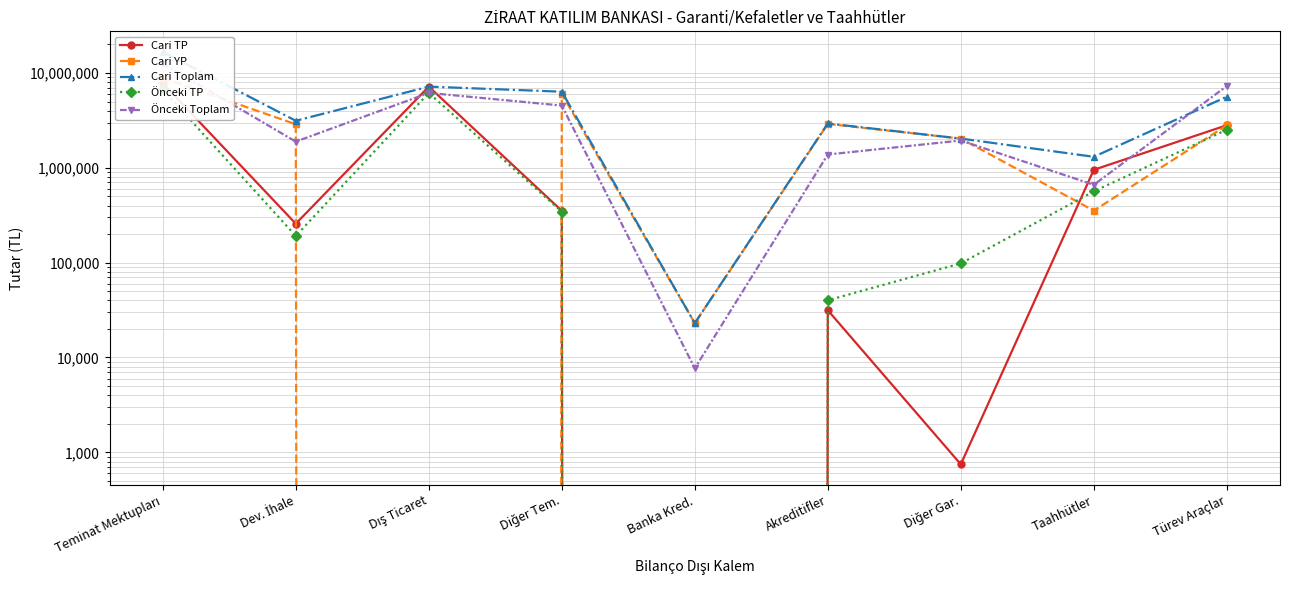

True or false: Cari YP has a value of 2900051 at Akreditifler.

True